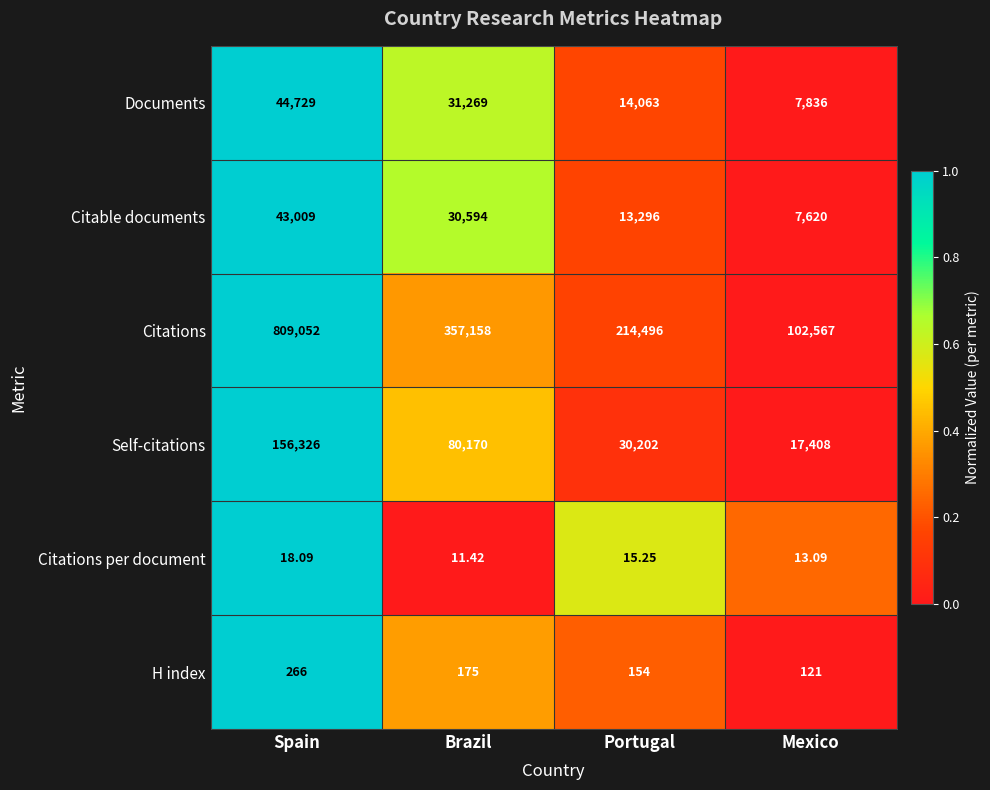

Count the number of categories in the chart.

4